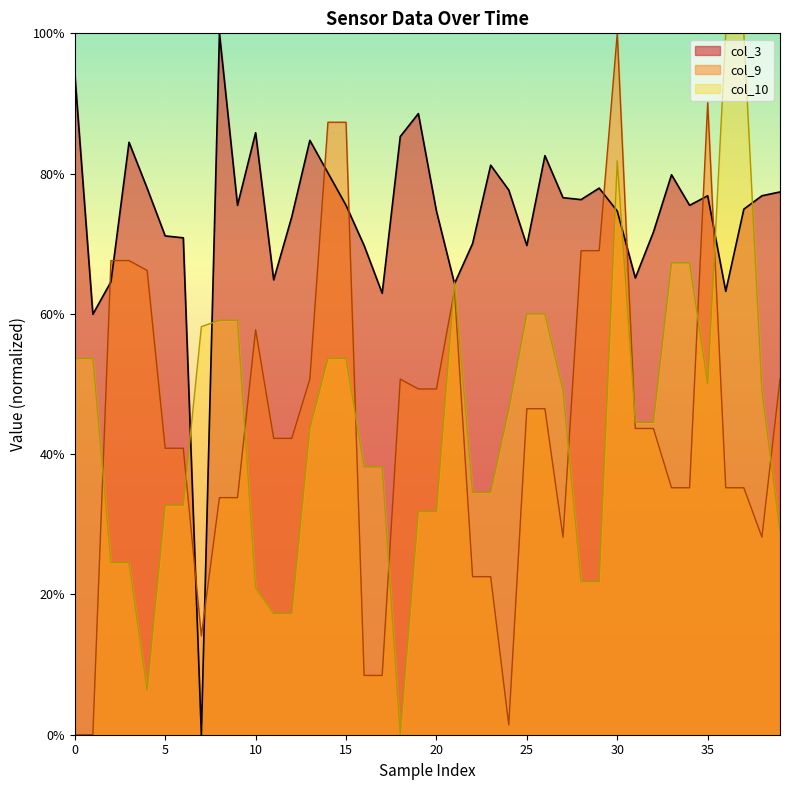

How many categories are shown in the chart?

40